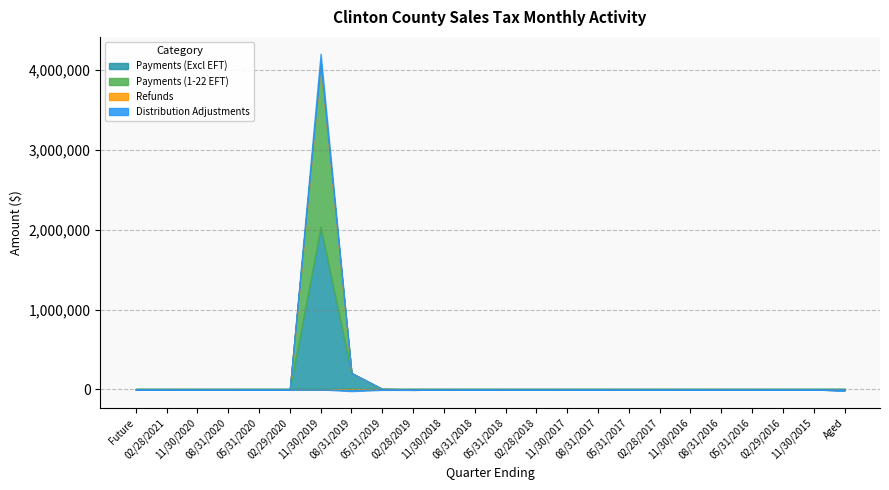

Is the value of Refunds at 11/30/2019 greater than the value of Payments (1-22 EFT) at 11/30/2018?

No